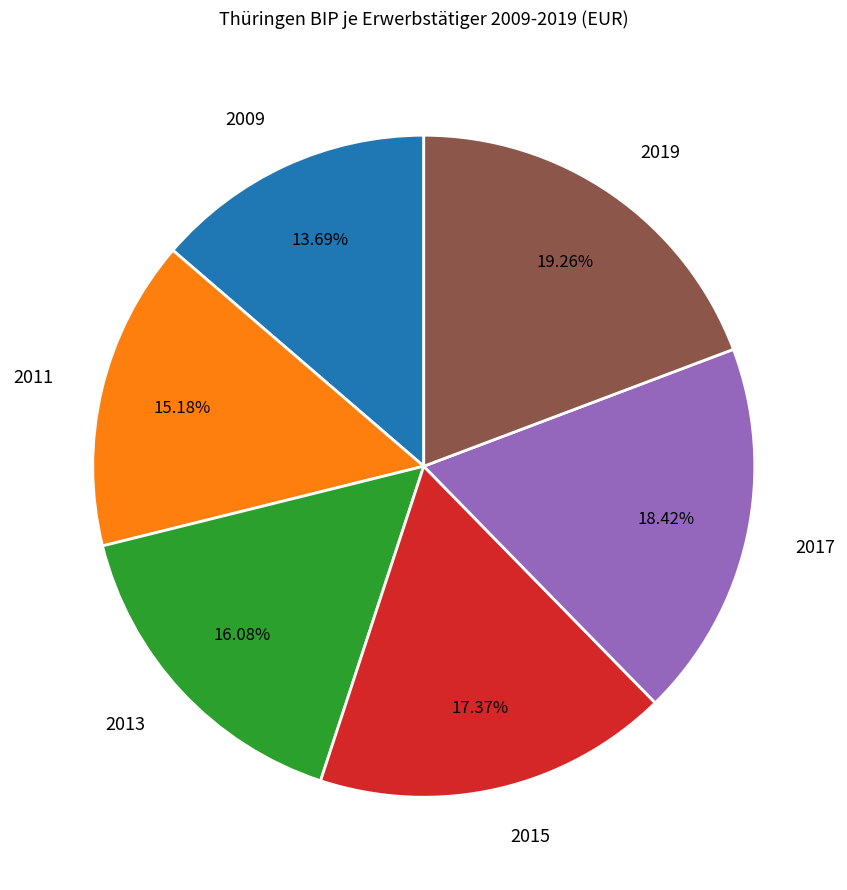

Approximately how many times larger is the value at 2015 compared to 2019?

0.9